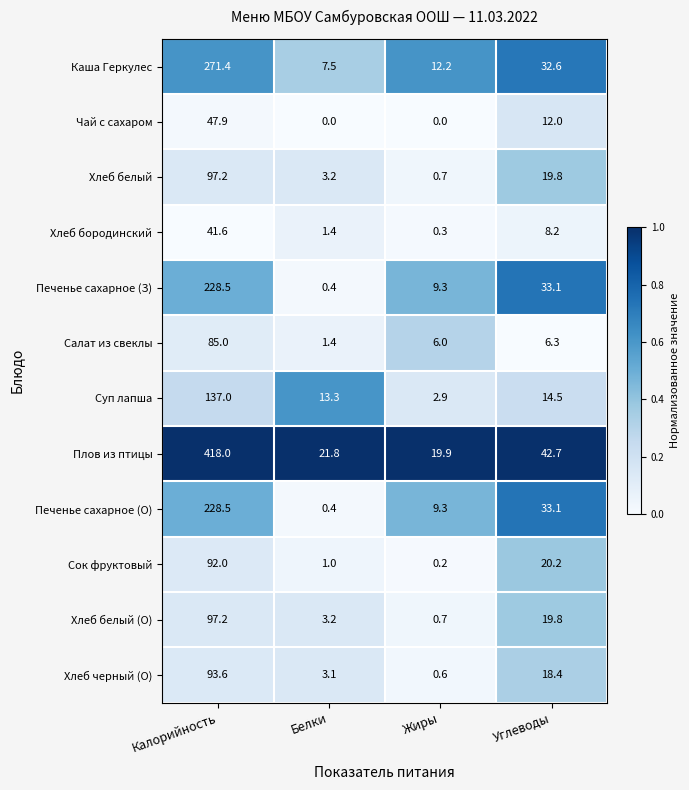

At which category is the sum across all series the highest?

Калорийность